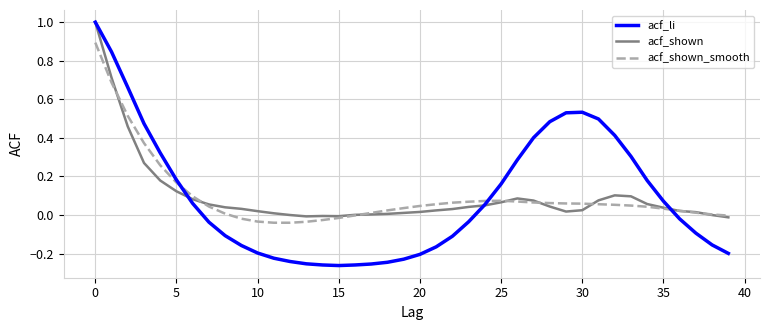

Which series has the largest range (max minus min)?

acf_li